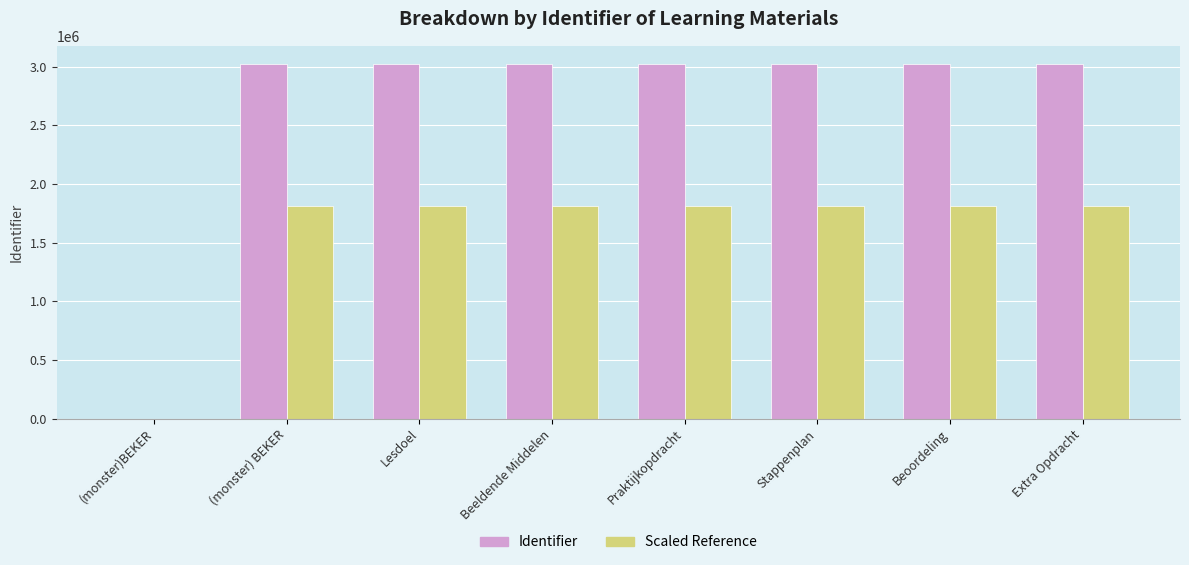

What is the maximum value for Scaled Reference?

1815961.2